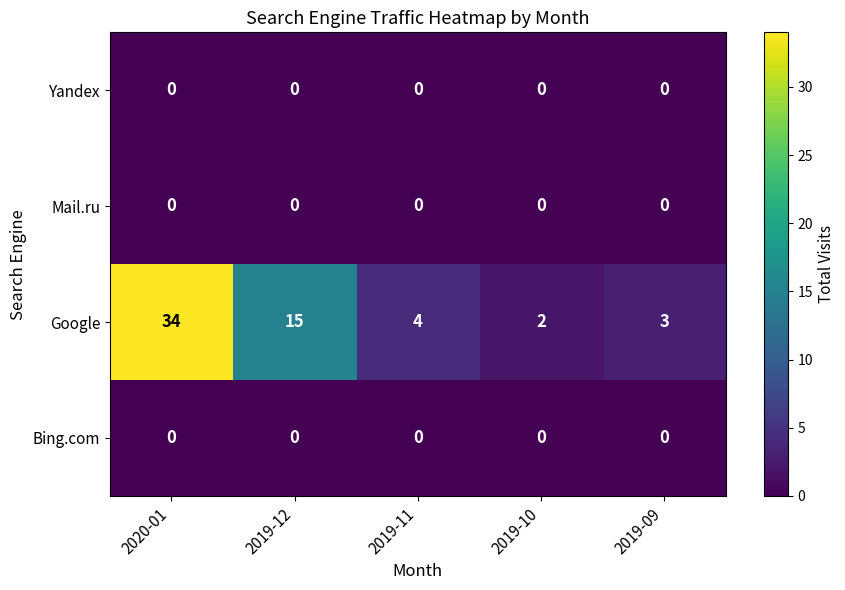

Which series has the largest range (max minus min)?

Google